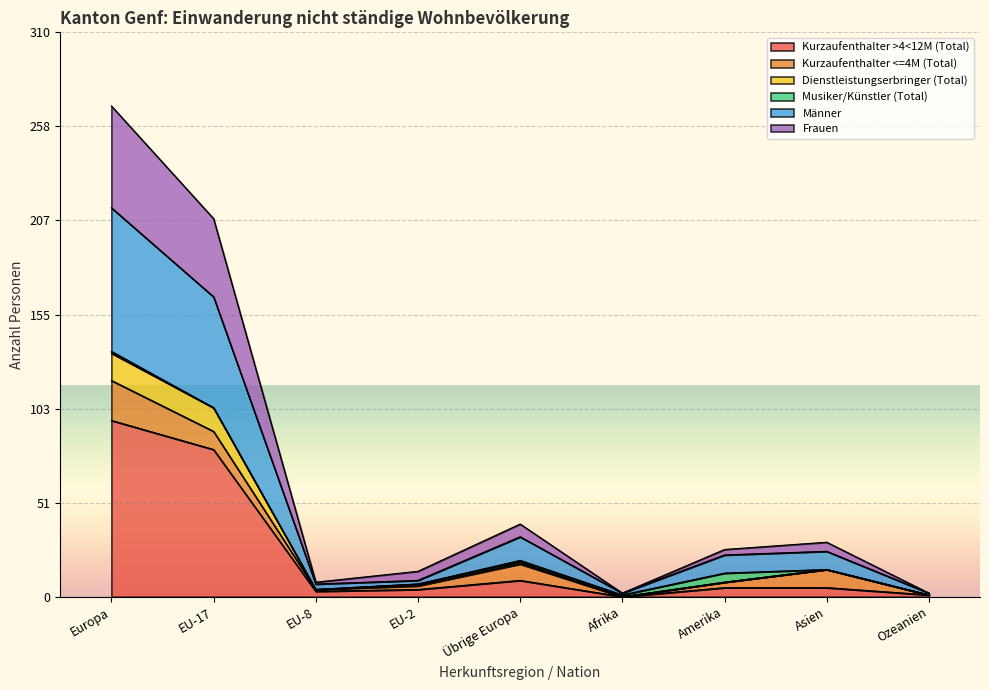

Which category has the highest value in the Kurzaufenthalter >4<12M (Total) series?

Europa